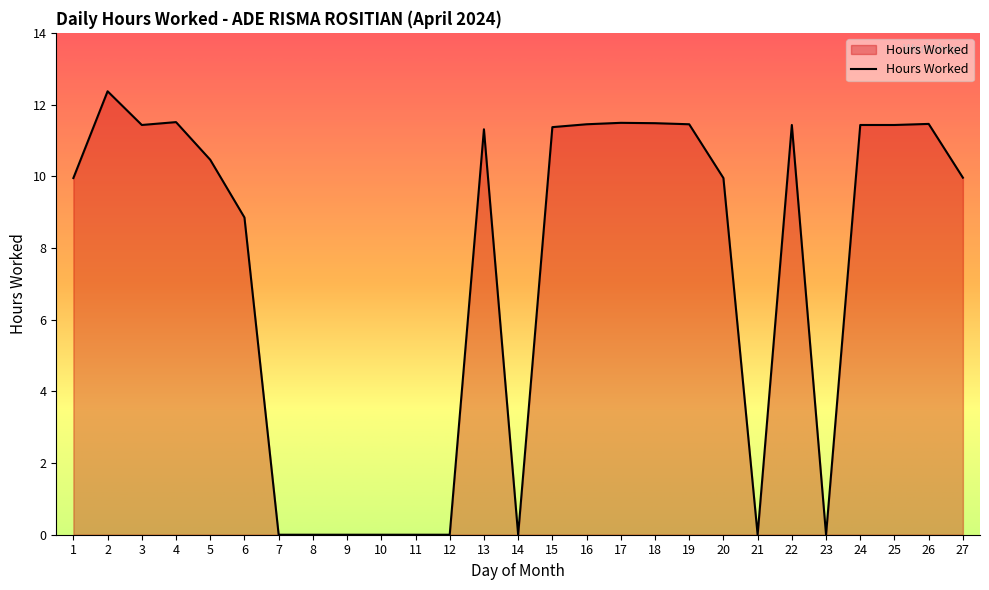

What is the maximum value shown in the chart?

12.4